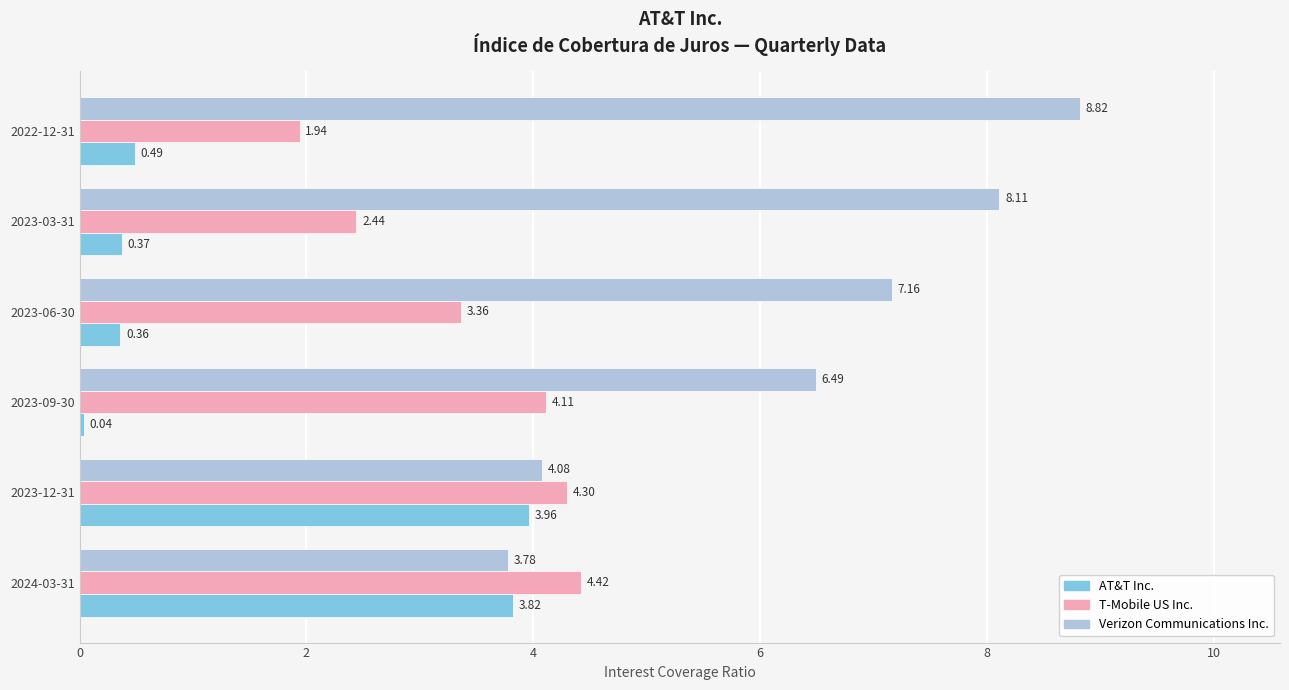

At 2023-06-30, list the series in order from smallest to largest.

AT&T Inc., T-Mobile US Inc., Verizon Communications Inc.